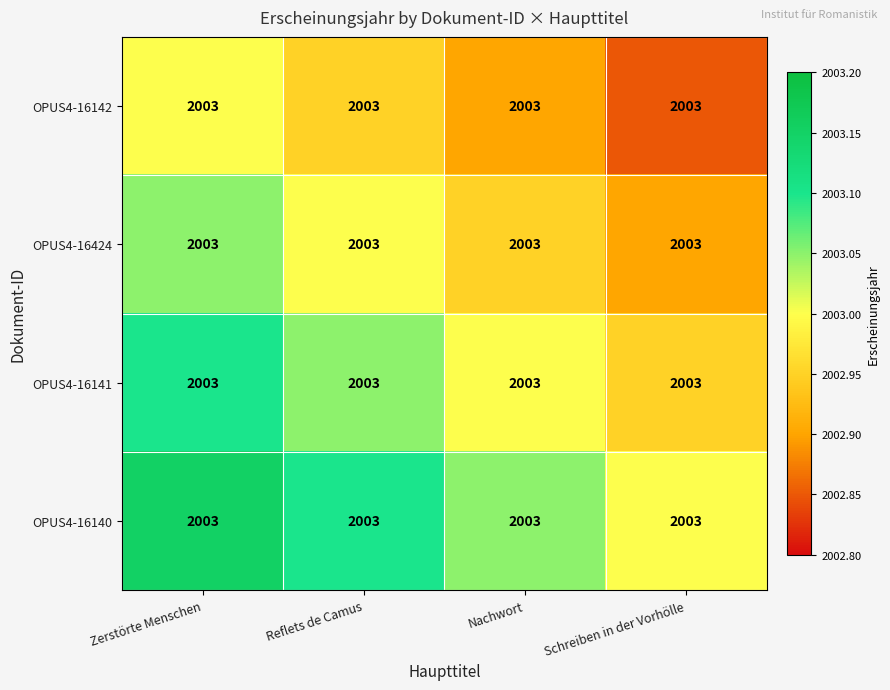

What is the average value of the OPUS4-16141 series?

2003.0